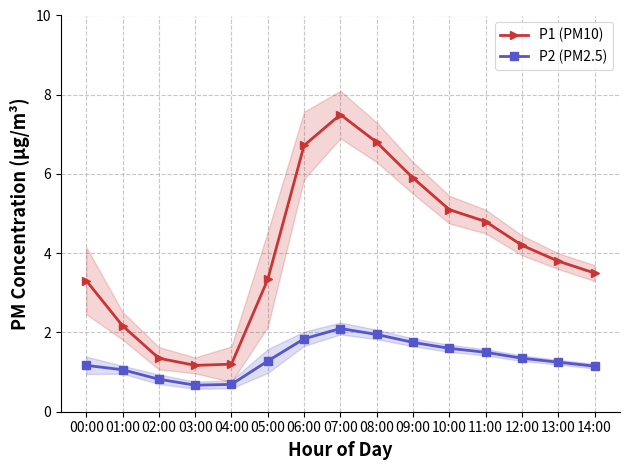

Reading left to right, what are all the values shown in this chart?

P1 (PM10): 00:00=3.3	01:00=2.2	02:00=1.4	03:00=1.2	04:00=1.2	05:00=3.3	06:00=6.7	07:00=7.5	08:00=6.8	09:00=5.9	10:00=5.1	11:00=4.8	12:00=4.2	13:00=3.8	14:00=3.5
P2 (PM2.5): 00:00=1.2	01:00=1.1	02:00=0.8	03:00=0.7	04:00=0.7	05:00=1.3	06:00=1.8	07:00=2.1	08:00=1.9	09:00=1.8	10:00=1.6	11:00=1.5	12:00=1.4	13:00=1.2	14:00=1.1